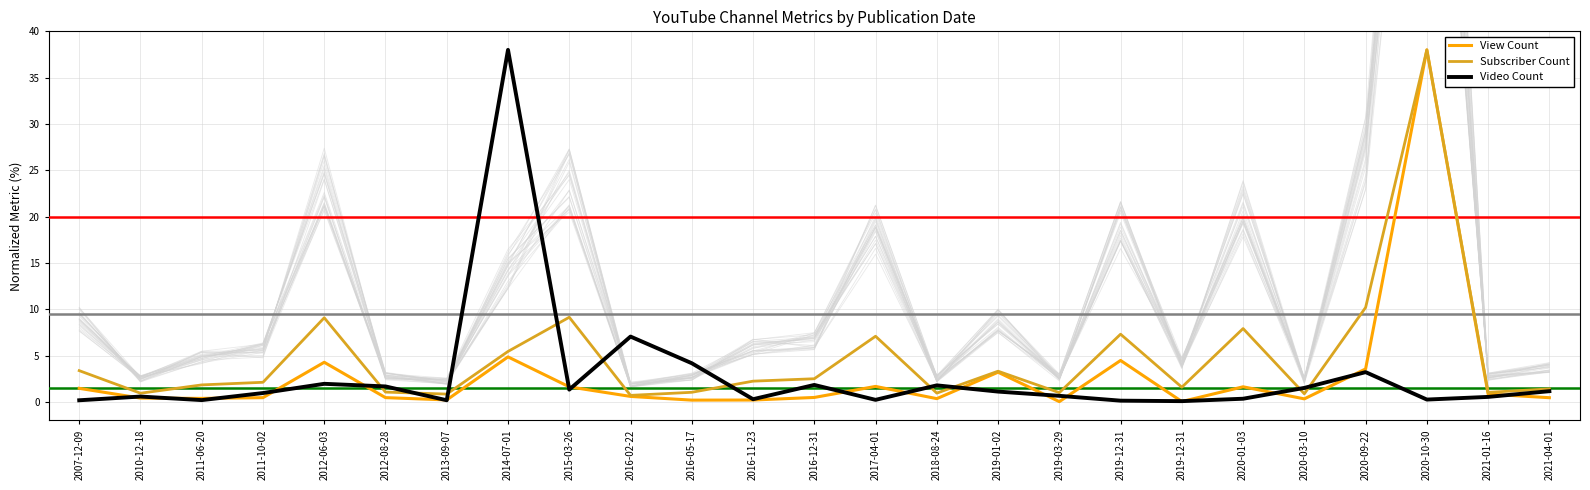

At which label is Video Count closest to 19?

2016-02-22